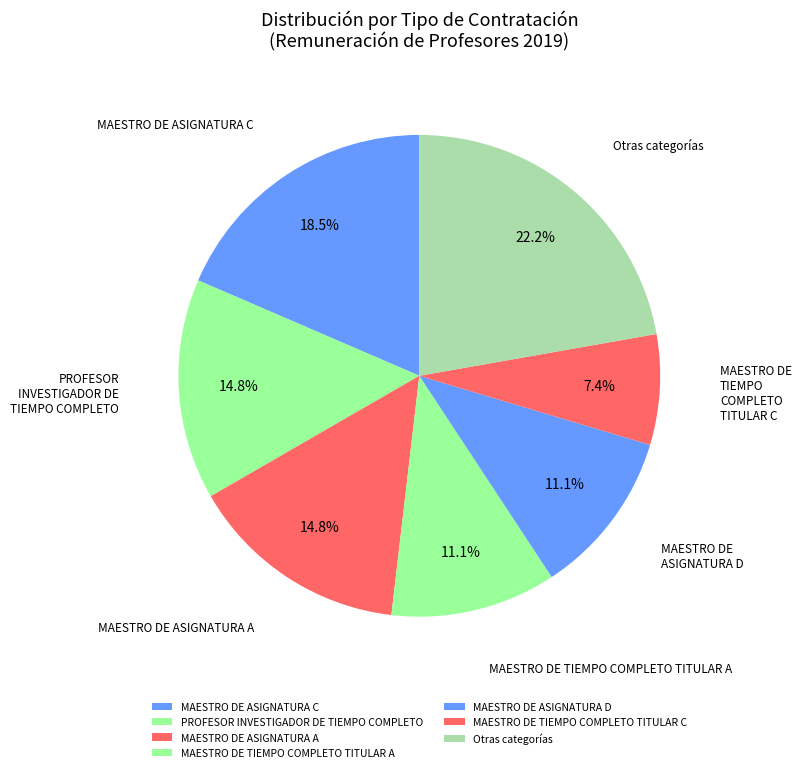

How many slices are in this pie chart?

7